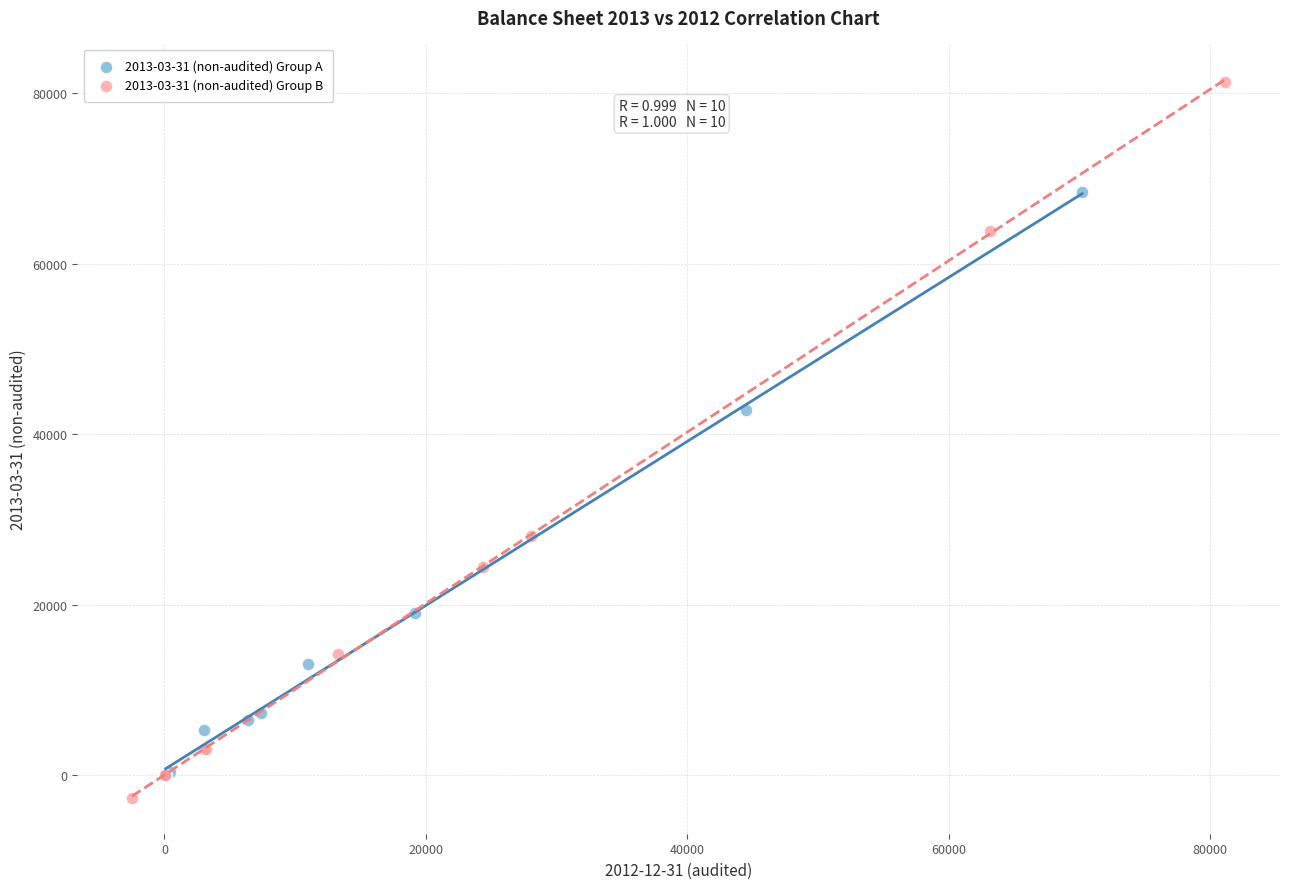

Which series has the largest Y range (max minus min)?

2013-03-31 (non-audited) Group B